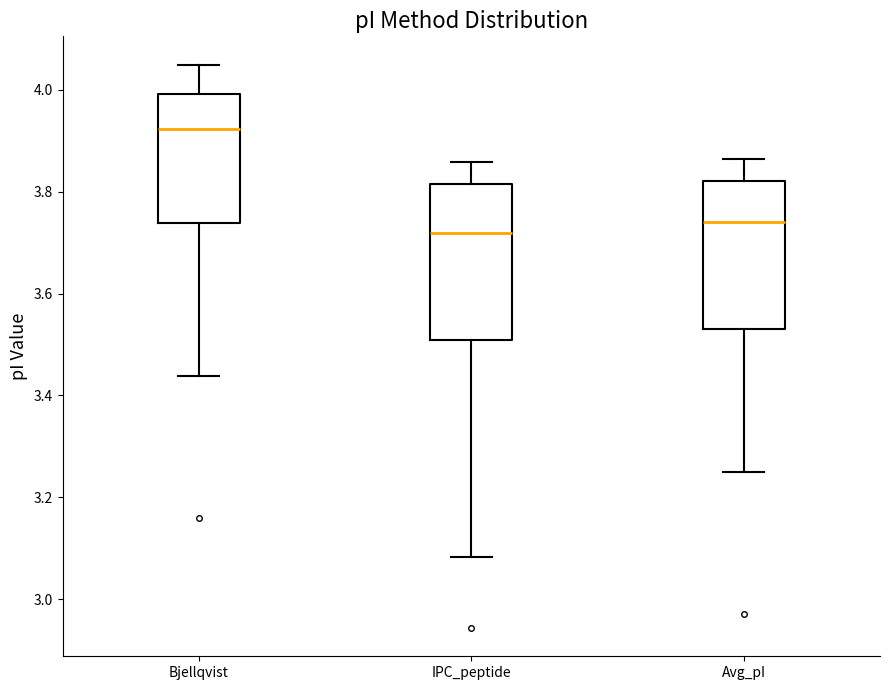

Which box's median line is the highest?

Bjellqvist